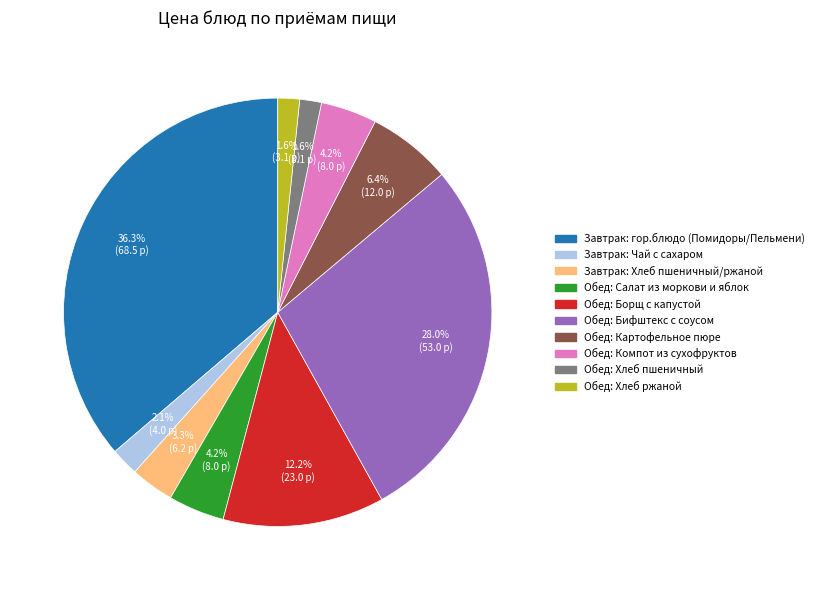

What portion of the pie excludes Завтрак: Хлеб пшеничный/ржаной?

96.7%